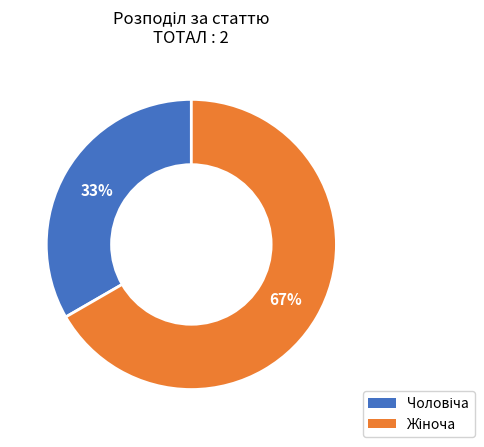

Is there any slice that represents more than half of the pie?

Yes